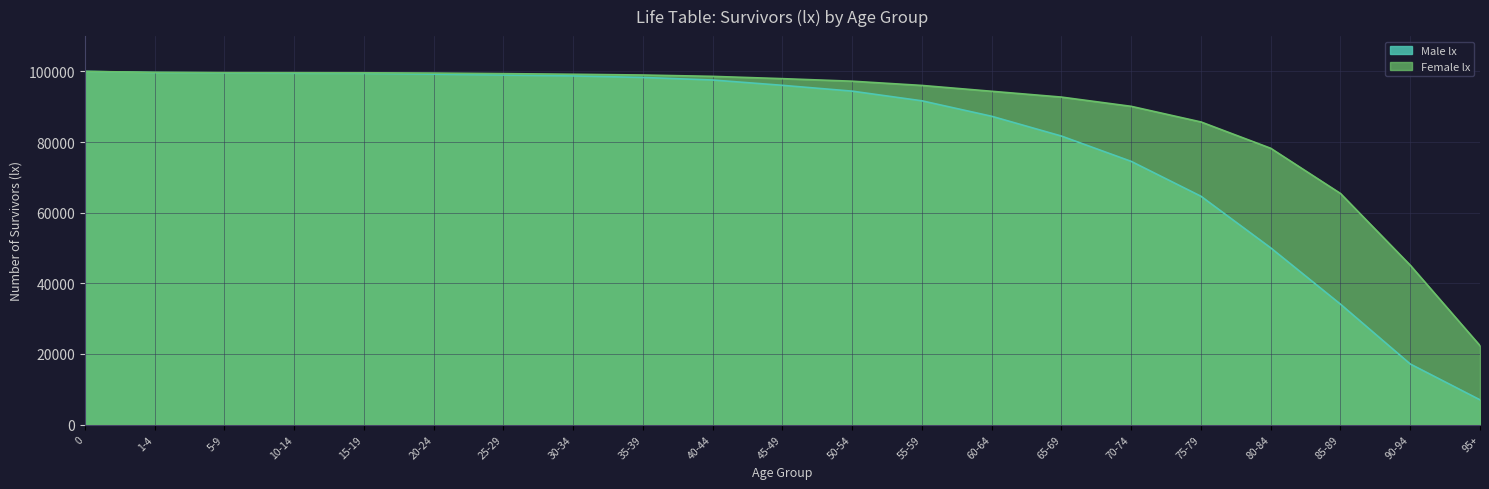

Which series changed the most between 15-19 and 35-39?

Male lx